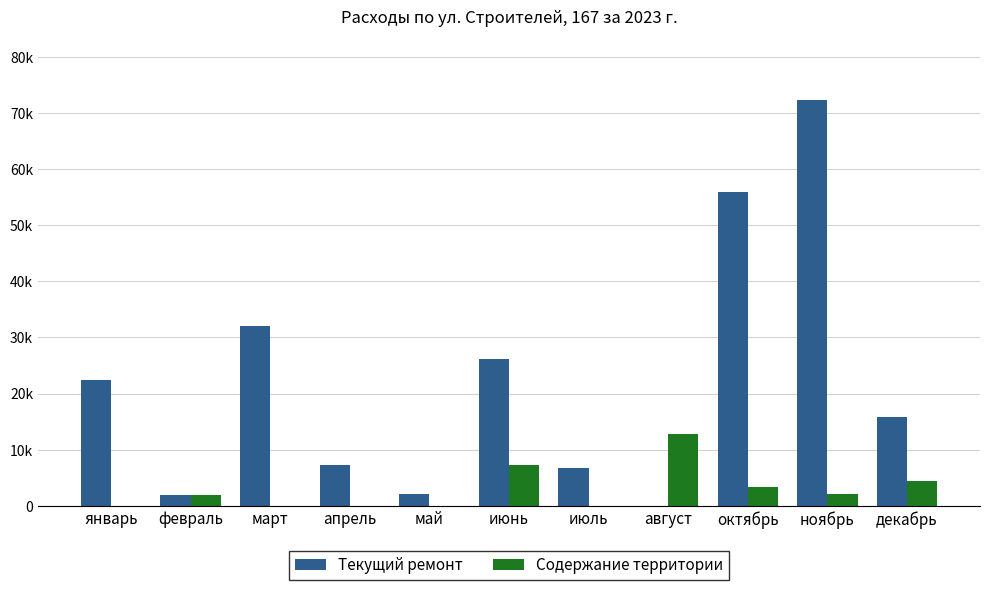

Does the chart contain stacked bars?

No